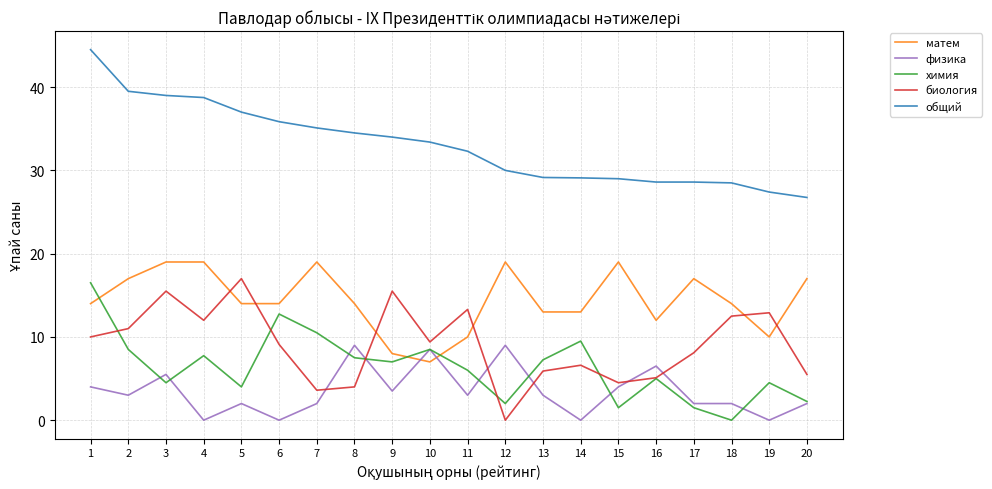

Where does the общий series first go above 33?

1